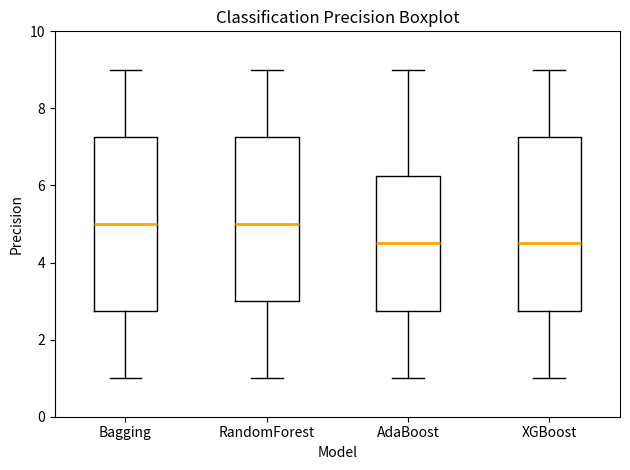

Reading left to right, transcribe this box plot: for each box, give where its median line is, the range the box spans, and where its two whiskers end, as read against the y-axis. The values are not printed on the chart, so give them approximately, as read against the axis.

Bagging: median 5.0, box 2.8 to 7.2, whiskers 1.0 to 9.0
RandomForest: median 5.0, box 3.0 to 7.2, whiskers 1.0 to 9.0
AdaBoost: median 4.6, box 2.8 to 6.2, whiskers 1.0 to 9.0
XGBoost: median 4.6, box 2.8 to 7.2, whiskers 1.0 to 9.0